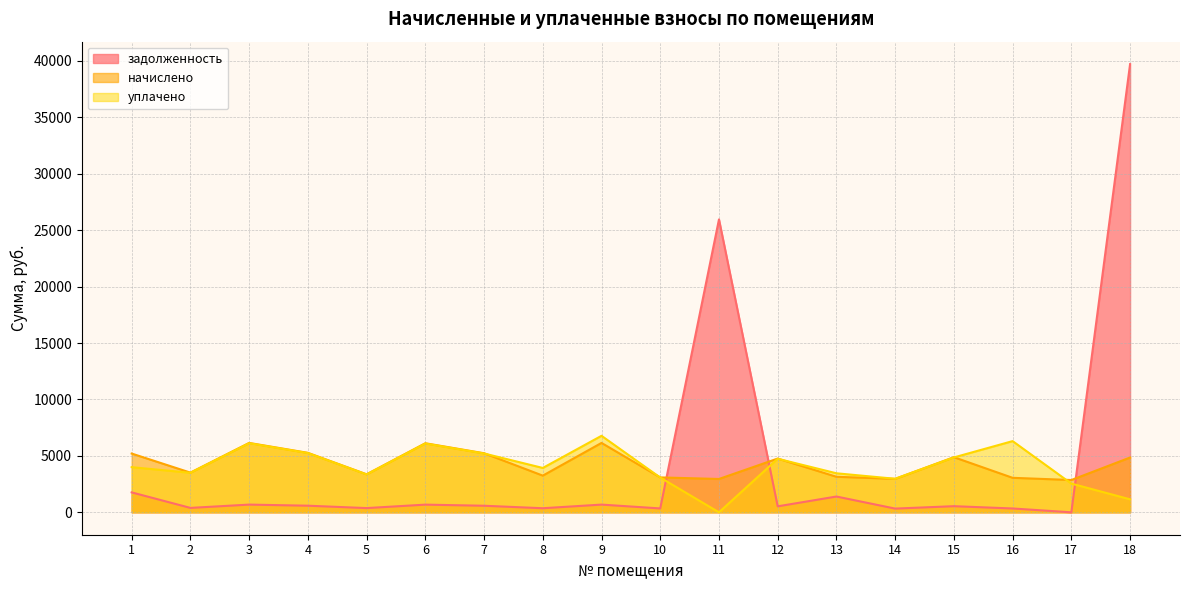

What is the total value across all series at 9?

13614.4